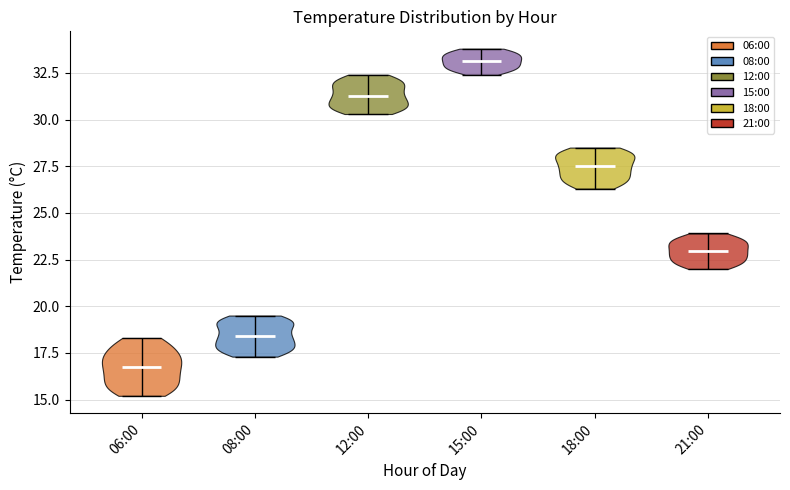

Reading left to right, read every violin against the y-axis: where its median line is, and the lowest and highest points it reaches. The values are not printed on the chart, so give them approximately, as read against the axis.

06:00: median line 17.0, lowest point 15.0, highest point 18.5
08:00: median line 18.5, lowest point 17.5, highest point 19.5
12:00: median line 31.5, lowest point 30.5, highest point 32.5
15:00: median line 33.0, lowest point 32.5, highest point 34.0
18:00: median line 27.5, lowest point 26.5, highest point 28.5
21:00: median line 23.0, lowest point 22.0, highest point 24.0